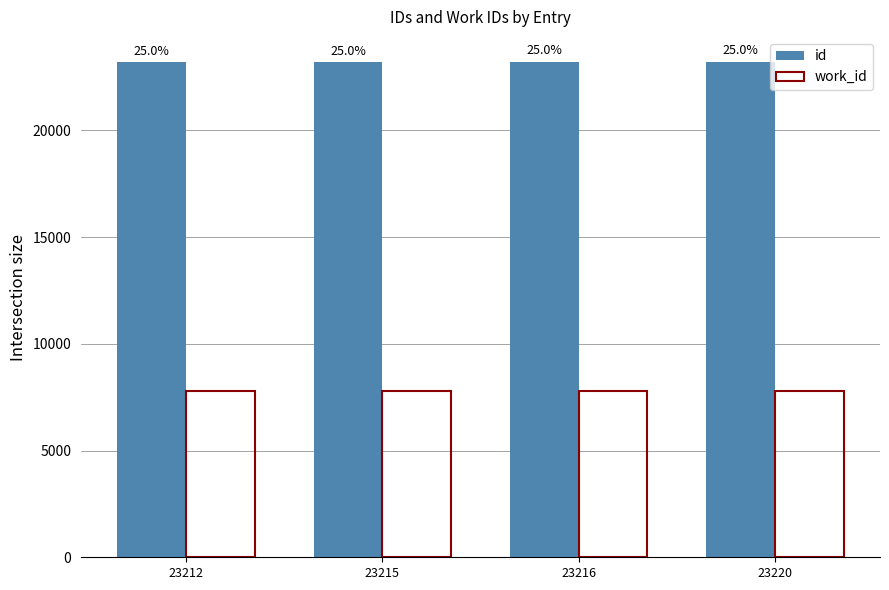

True or false: work_id has a value of 7776 at 23216.

True